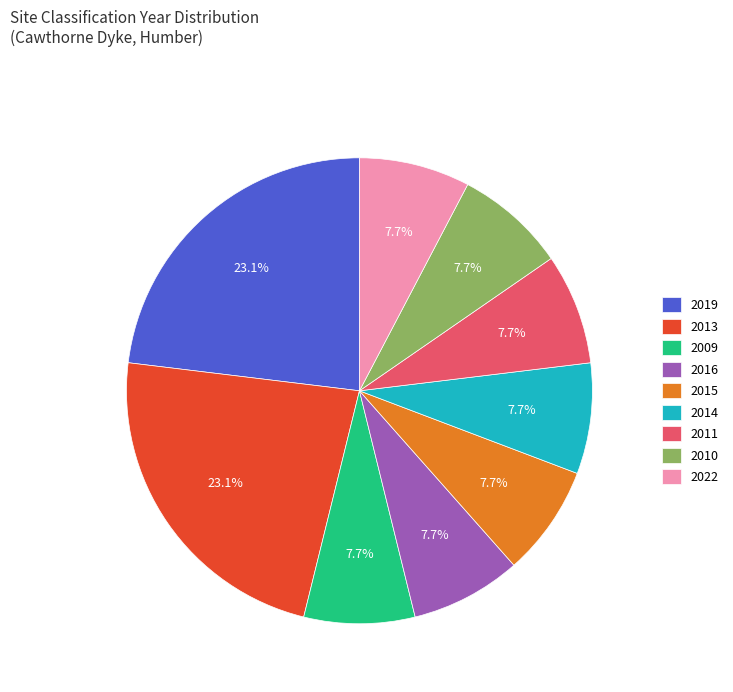

Between 2013 and 2010, which is larger?

2013